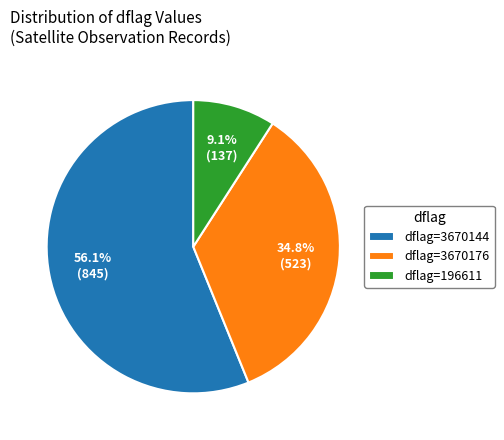

What percentage is NOT represented by dflag=196611?

90.9%